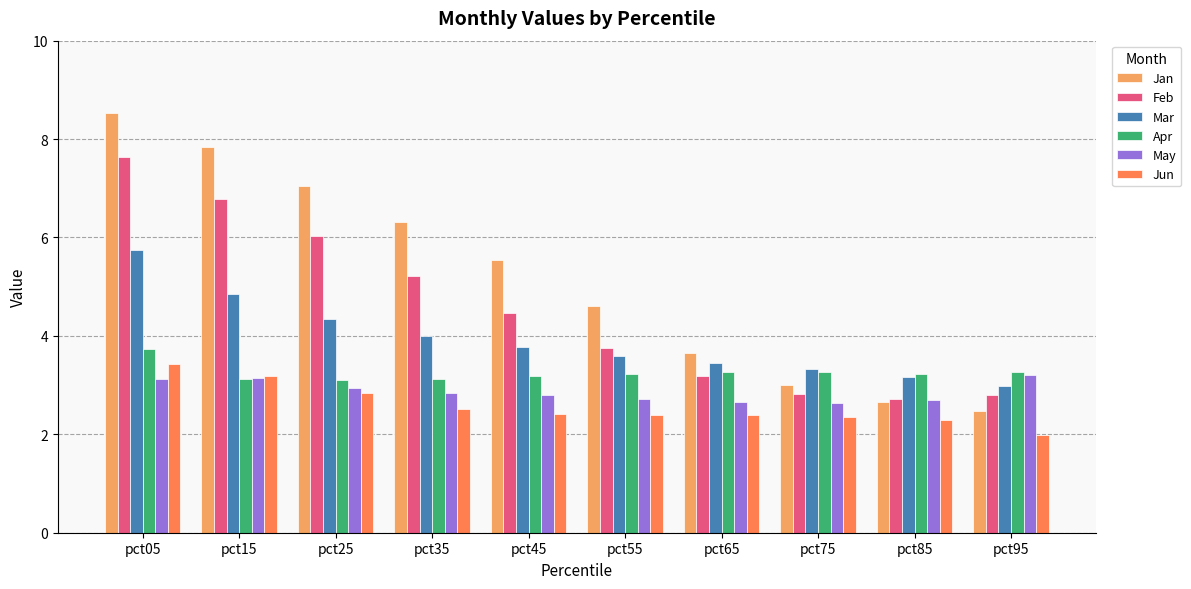

Is it true that Jun equals 2.5 at pct35?

True